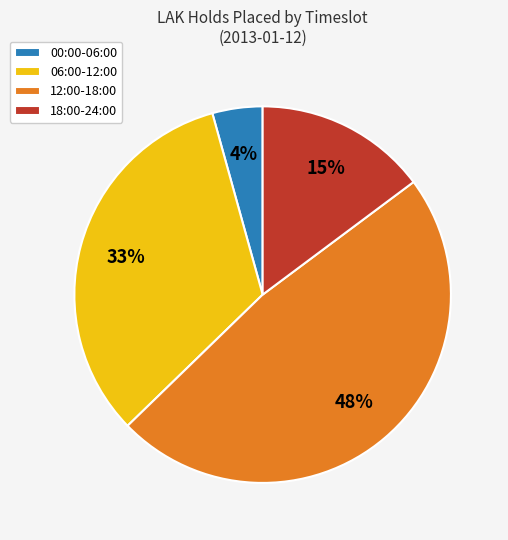

Count the number of slices in the pie.

4